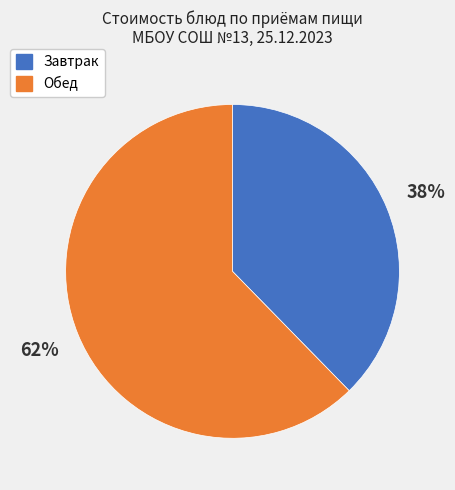

To the nearest percent, what is the average slice percentage?

50%